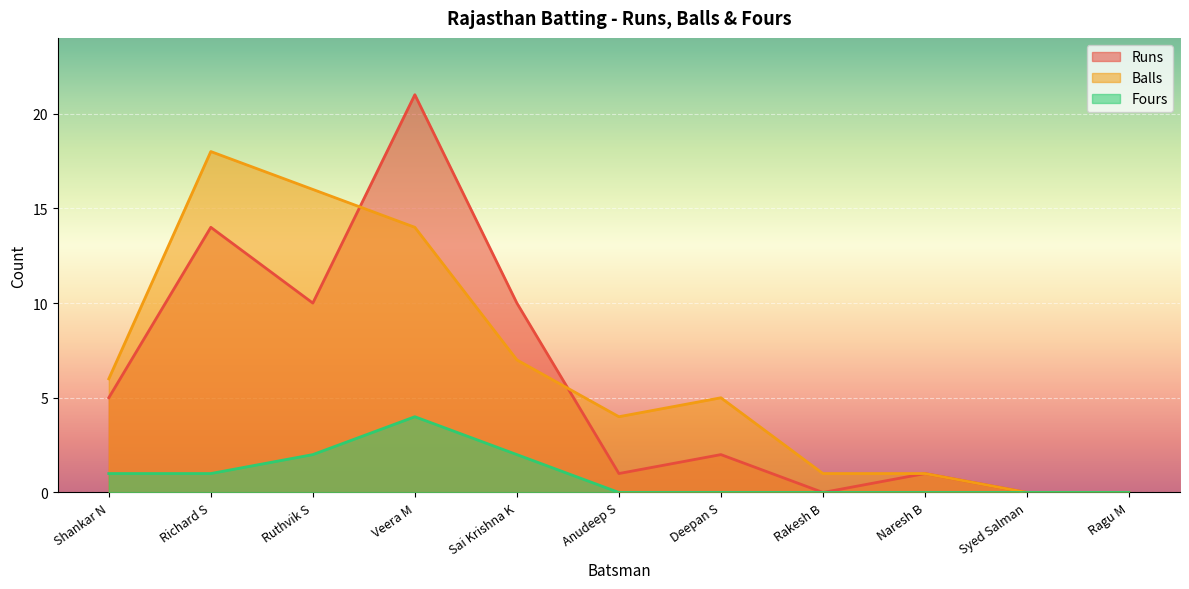

What are all the series names shown in the legend?

Runs, Balls, Fours